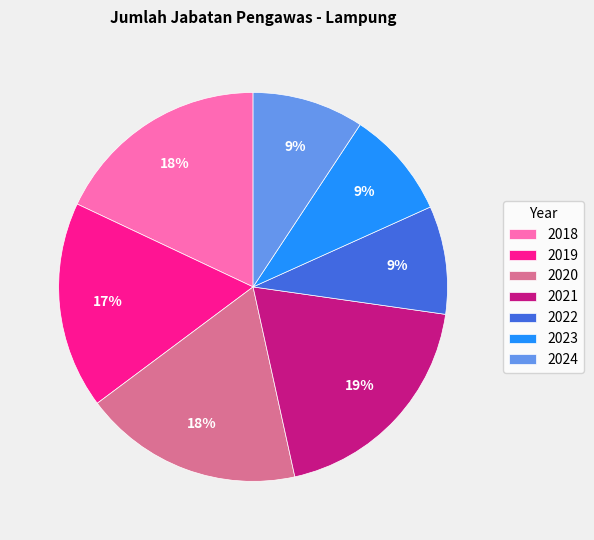

What percentage is the 2022 slice, to the nearest percent?

9%